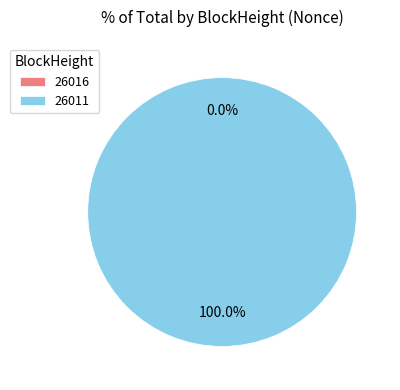

Combined, what portion of the pie is 26016 and 26011?

100.0%